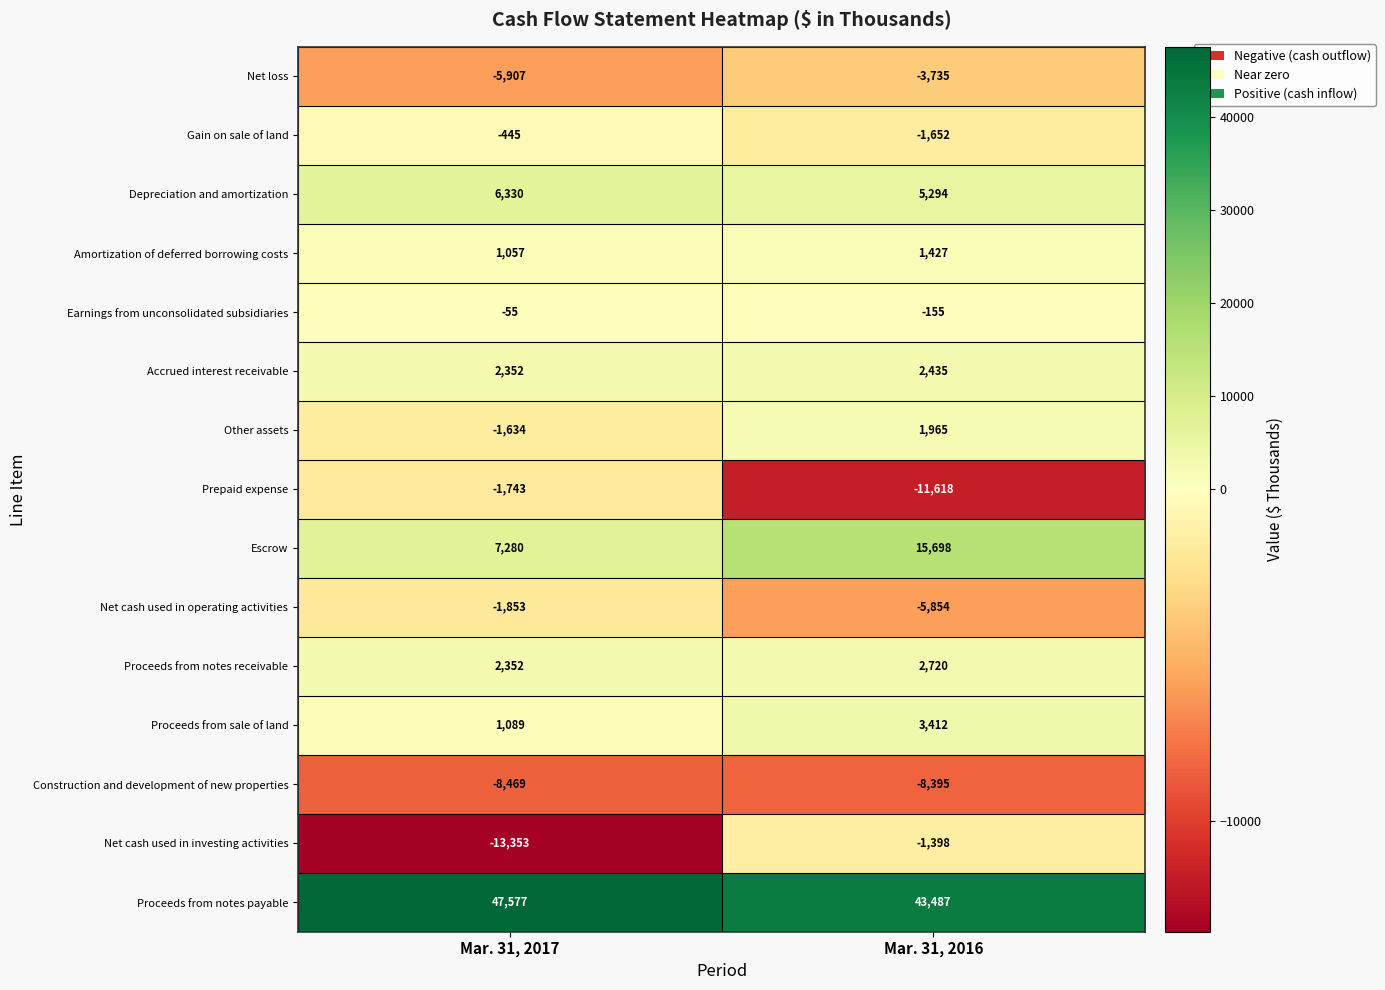

How many distinct data groups are displayed?

15